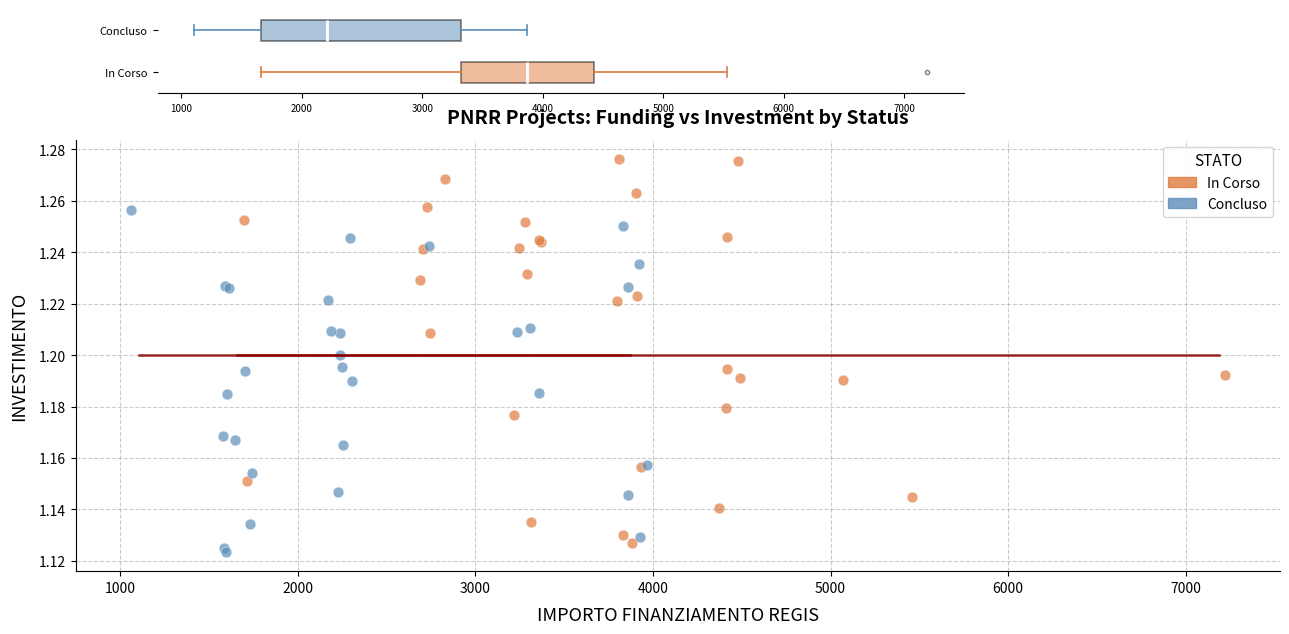

Which series reaches the maximum Y coordinate?

In Corso